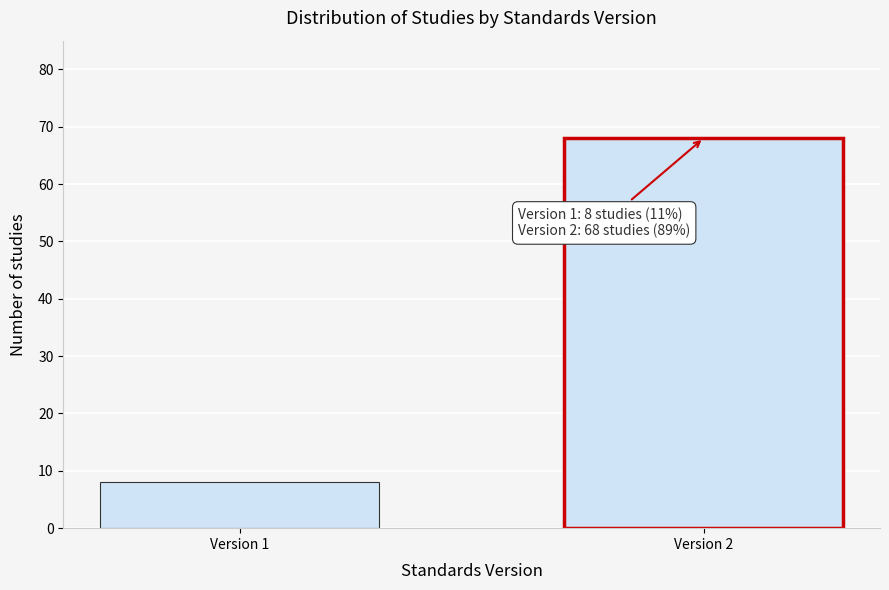

Reading left to right, transcribe all the data shown in this chart.

8	68